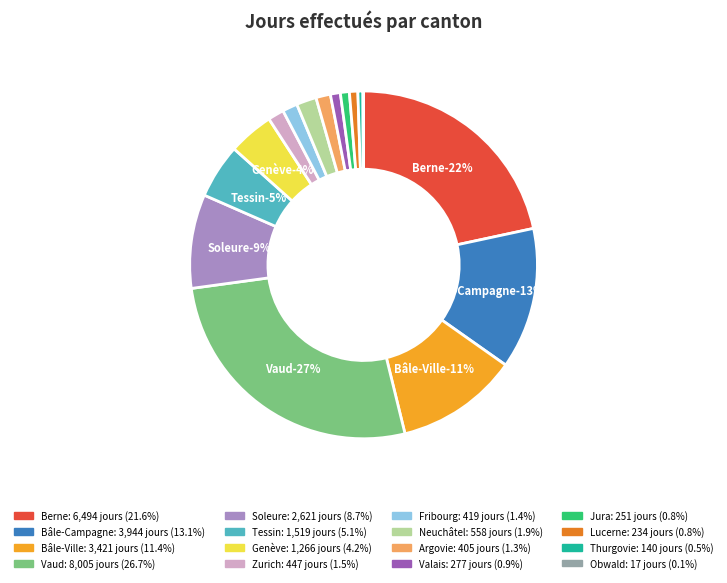

The Berne slice represents 32% of the pie. True or false?

False